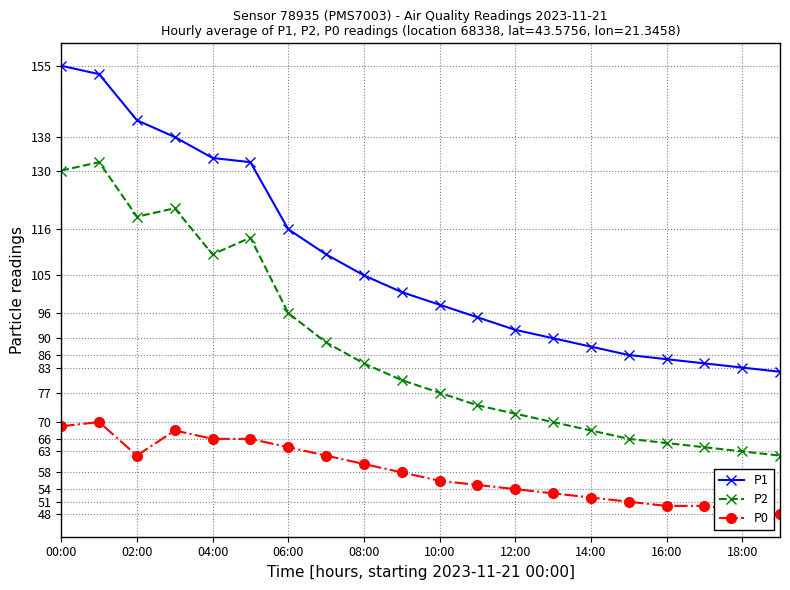

What is the minimum value for P1?

82